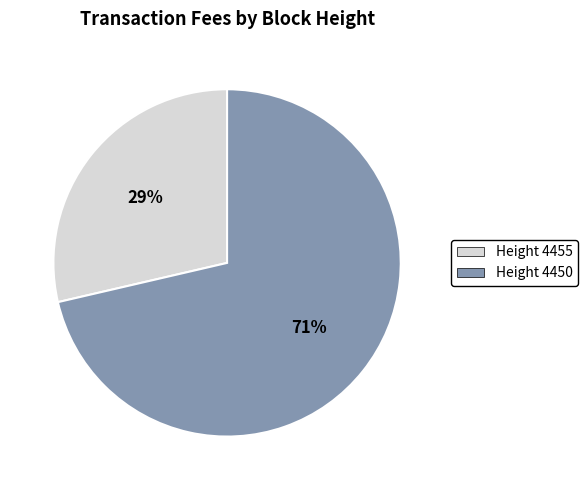

How many segments does this pie chart have?

2